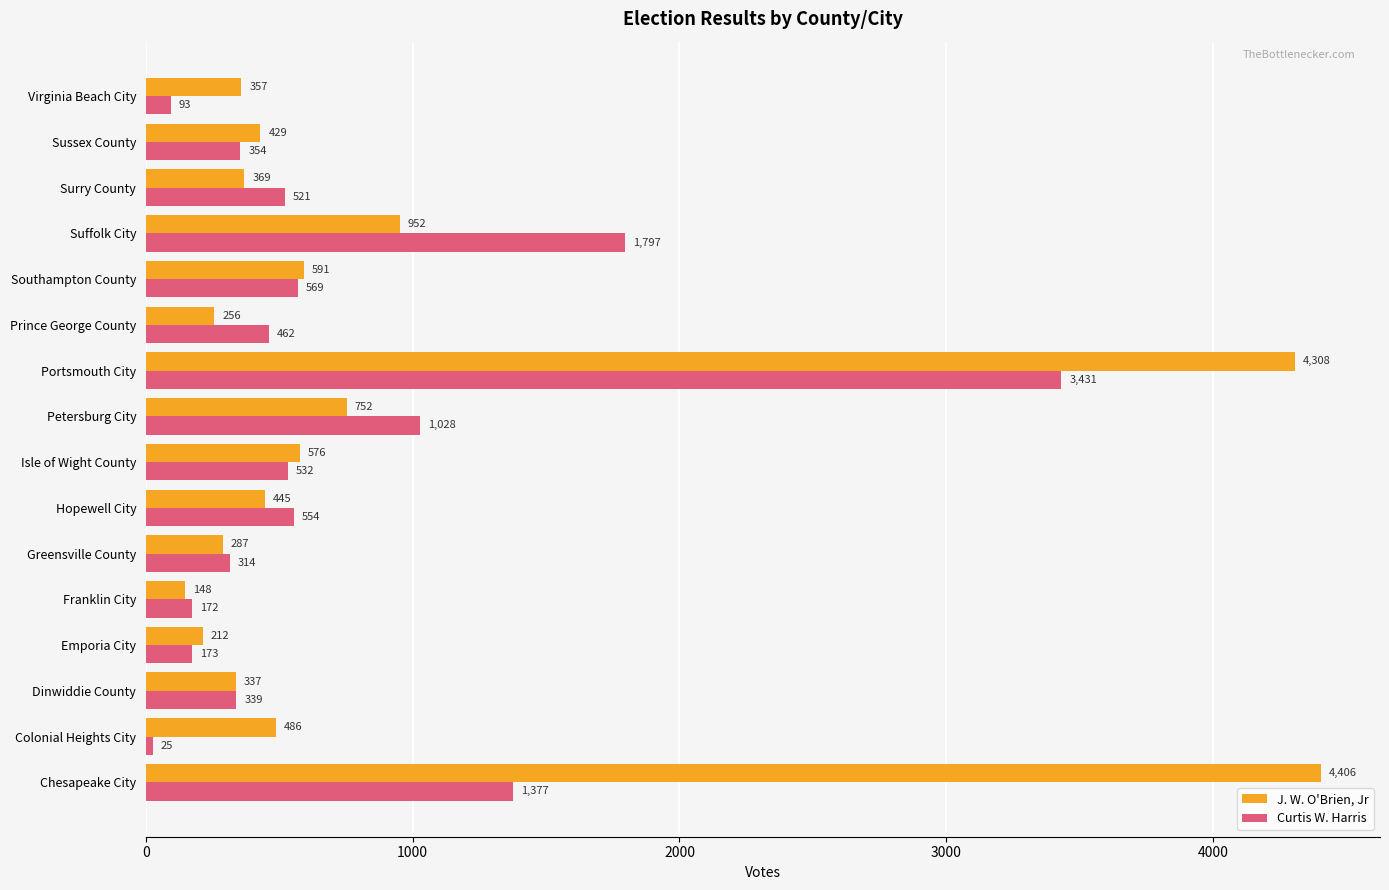

Which series has the largest total across all categories?

J. W. O'Brien, Jr